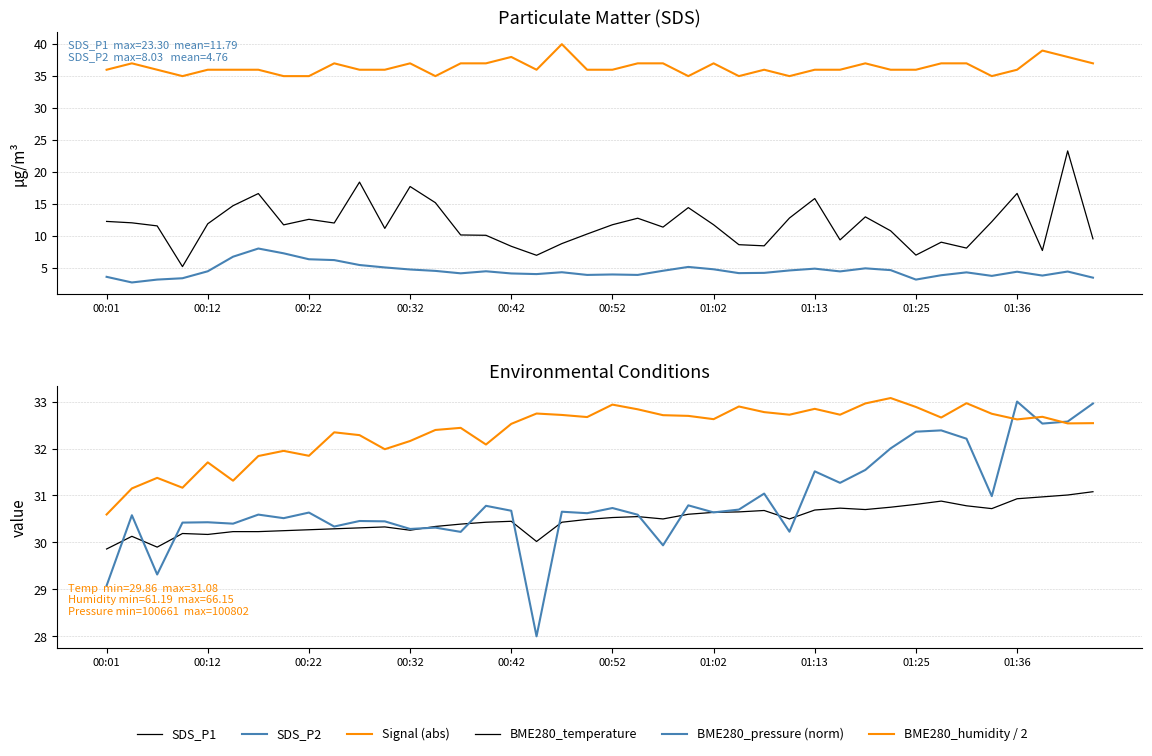

In BME280_humidity / 2, how many points are higher than both neighbors (excluding endpoints)?

12